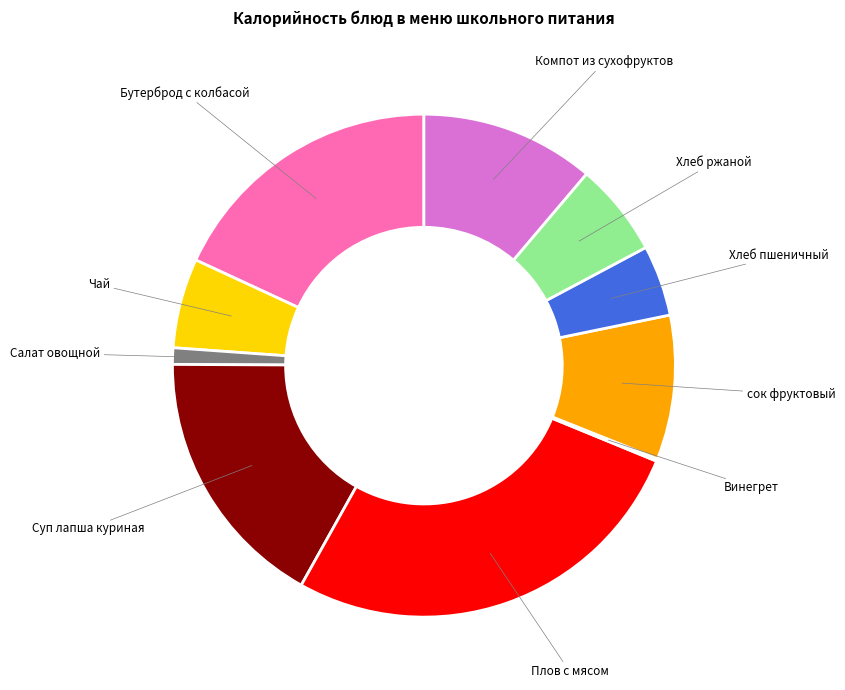

Is there a majority slice in this chart?

No